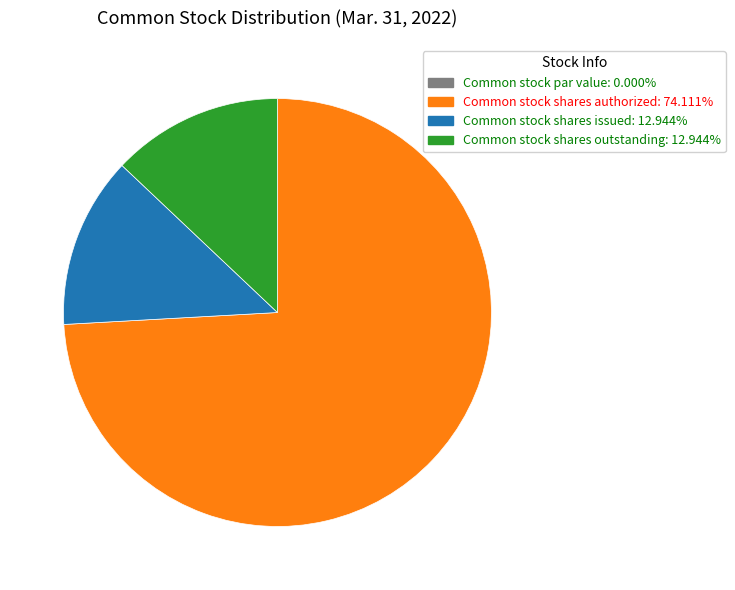

Approximately how many times larger is the value at Common stock shares authorized compared to Common stock shares issued?

5.7